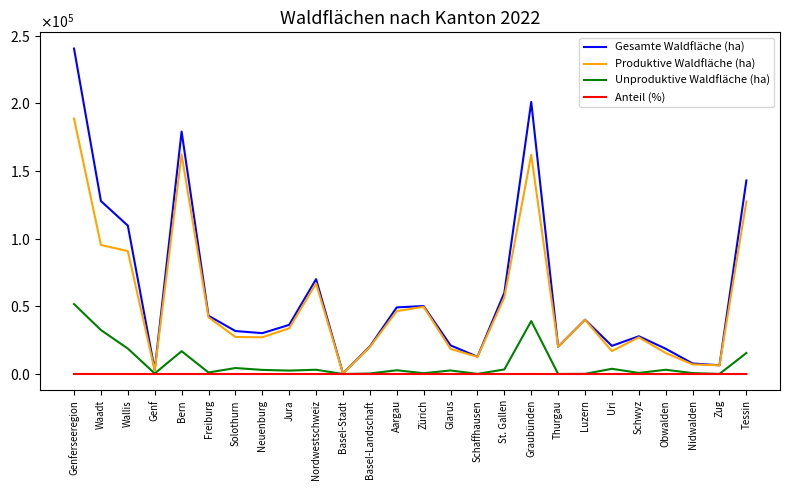

At Waadt, list the series in order from largest to smallest.

Gesamte Waldfläche (ha), Produktive Waldfläche (ha), Unproduktive Waldfläche (ha), Anteil (%)